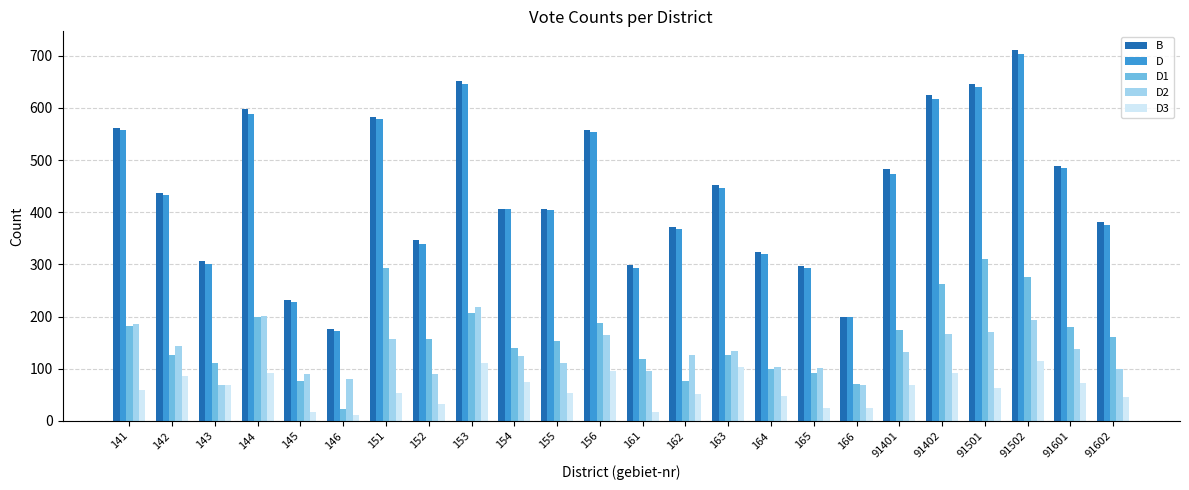

Which series changed the most between 142 and 165?

B